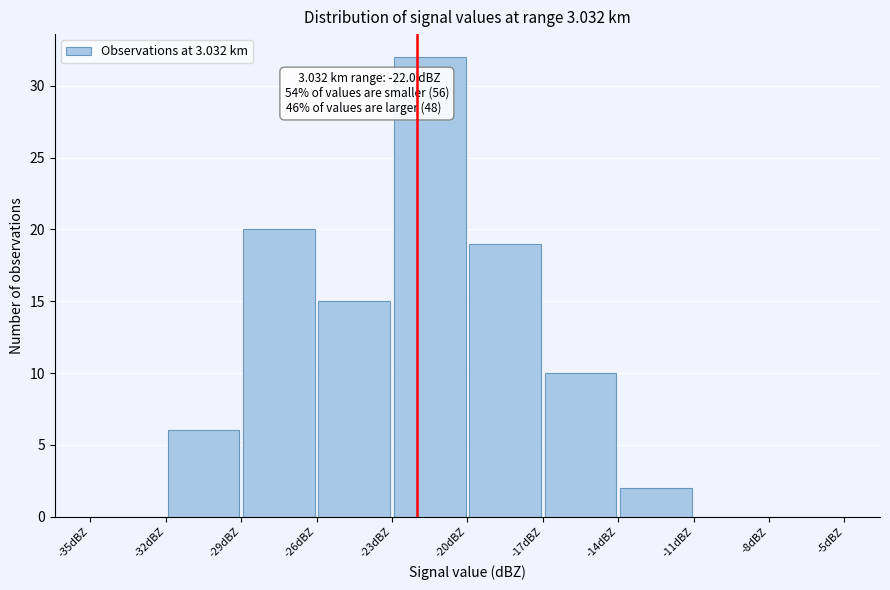

Over which range of the x-axis is the bar tallest?

-23 to -20